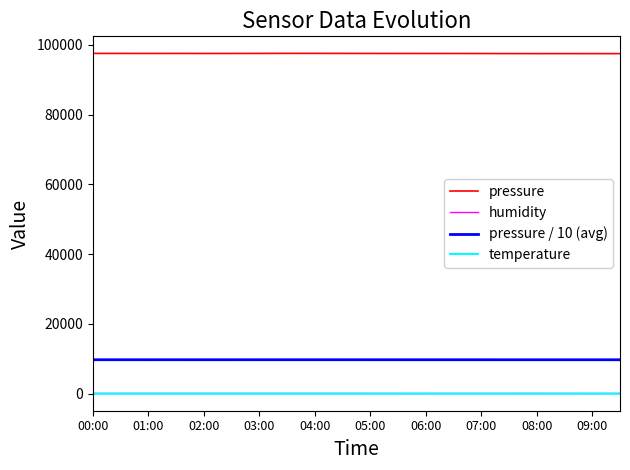

What is the maximum value for pressure / 10 (avg)?

9752.8